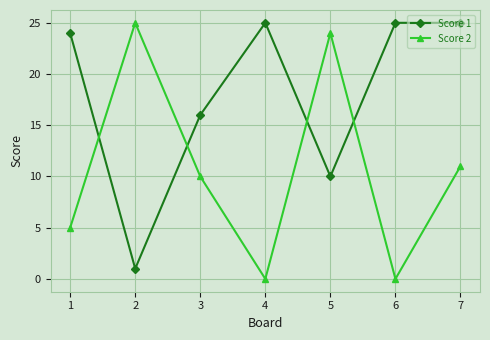

Reading left to right, extract all data points from this chart.

Score 1: 24	1	16	25	10	25	25
Score 2: 5	25	10	0	24	0	11